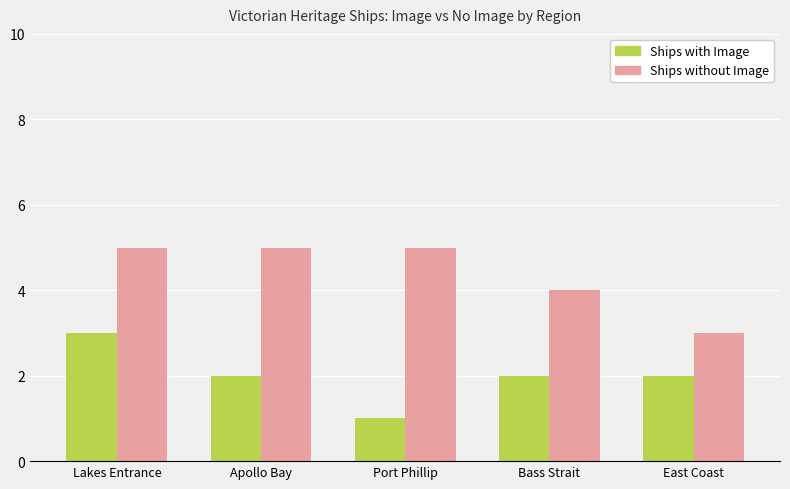

What is the average value of the Ships without Image series?

4